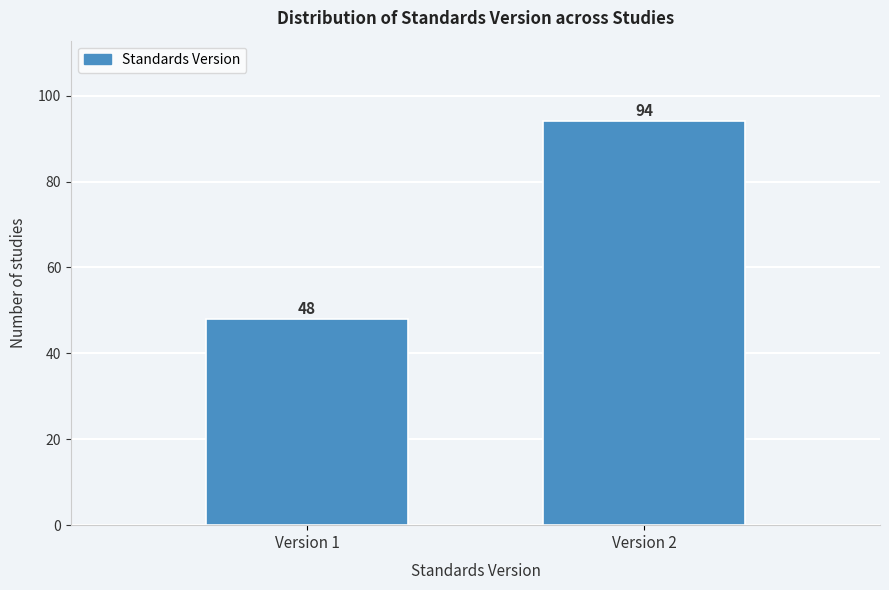

Reading left to right, what are all the values shown in this chart?

48	94